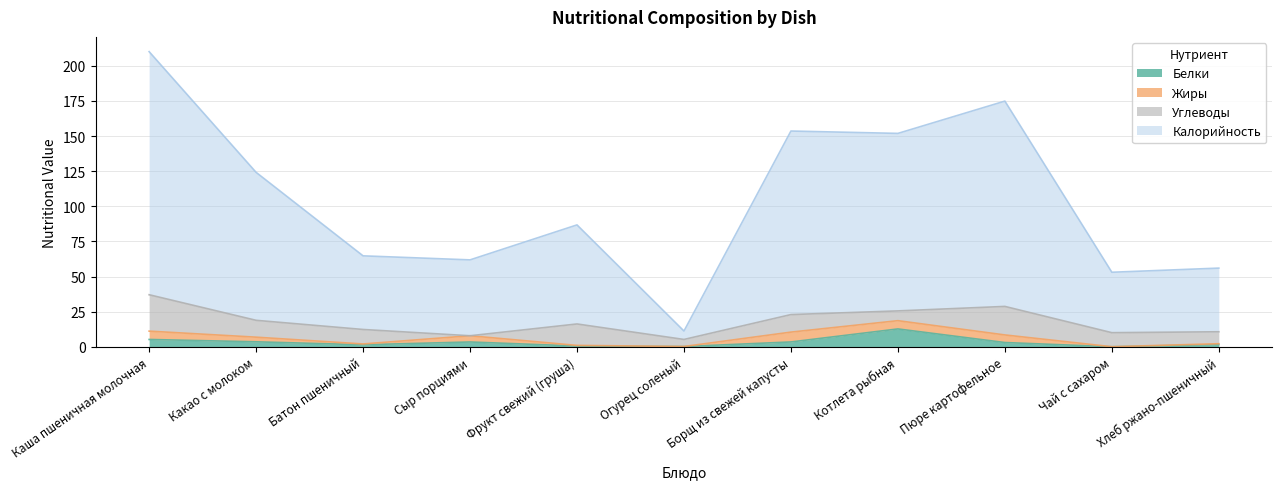

True or false: Калорийность and Белки intersect in this chart.

False